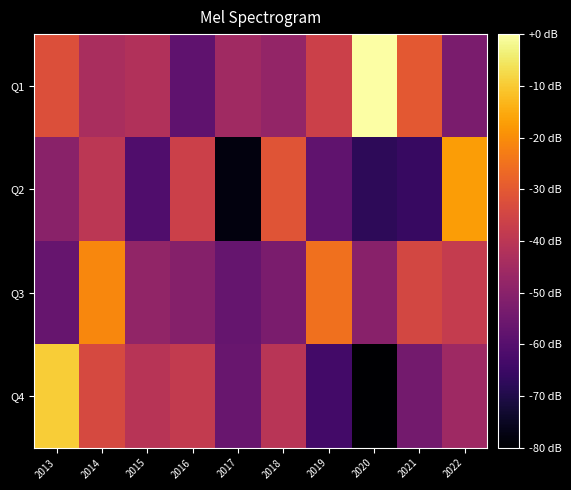

Which series has the largest total across all categories?

Q1